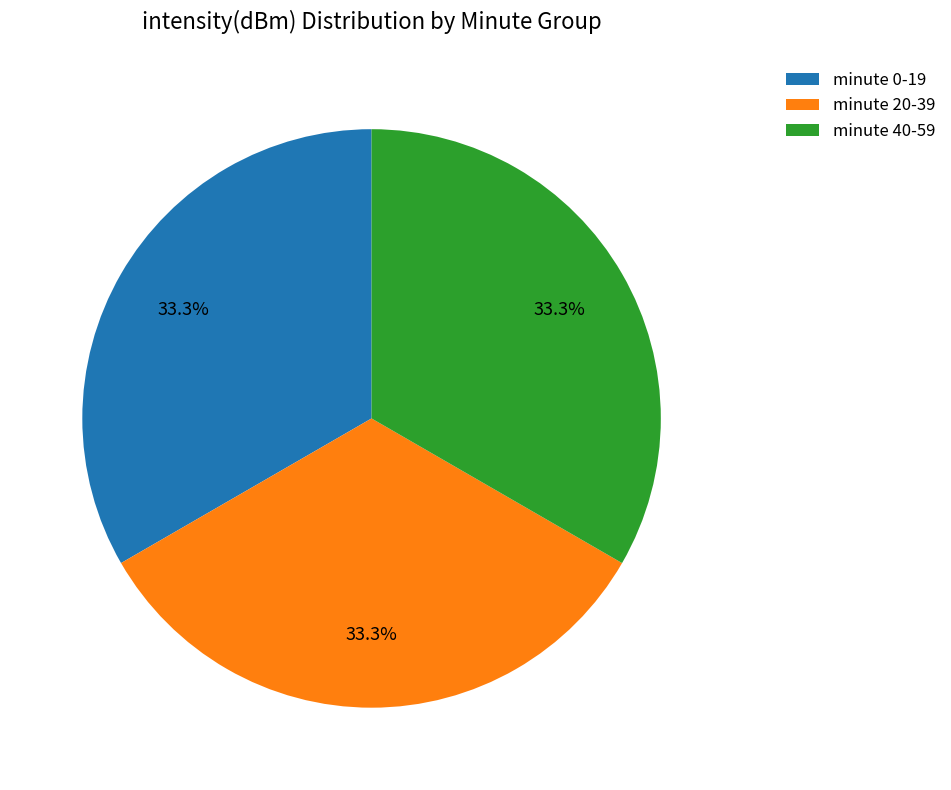

Approximately how many times larger is the value at minute 40-59 compared to minute 20-39?

1.0